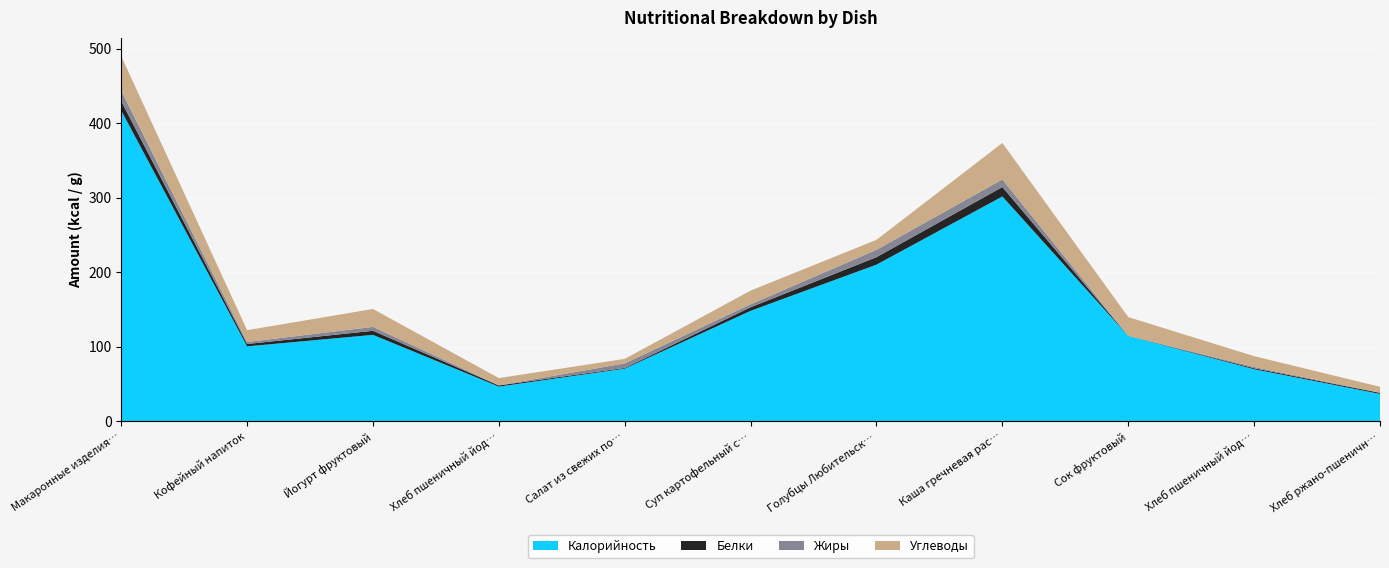

Reading right to left, list all the values displayed in this chart.

Калорийность: Хлеб ржано-пшеничный=36.8	Хлеб пшеничный йодированный (обед)=69.9	Сок фруктовый=114.6	Каша гречневая рассыпчатая=301.6	Голубцы Любительские тушеные=210.2	Суп картофельный с крупой рисовой=148.2	Салат из свежих помидор и огурцов=70.7	Хлеб пшеничный йодированный (завтрак)=46.6	Йогурт фруктовый=116.0	Кофейный напиток=100.6	Макаронные изделия с сыром=416.8
Белки: Хлеб ржано-пшеничный=1.5	Хлеб пшеничный йодированный (обед)=1.4	Сок фруктовый=0.2	Каша гречневая рассыпчатая=12.7	Голубцы Любительские тушеные=10.0	Суп картофельный с крупой рисовой=4.8	Салат из свежих помидор и огурцов=1.0	Хлеб пшеничный йодированный (завтрак)=1.6	Йогурт фруктовый=5.5	Кофейный напиток=3.2	Макаронные изделия с сыром=12.6
Жиры: Хлеб ржано-пшеничный=0.2	Хлеб пшеничный йодированный (обед)=1.7	Сок фруктовый=0.0	Каша гречневая рассыпчатая=10.3	Голубцы Любительские тушеные=9.9	Суп картофельный с крупой рисовой=4.0	Салат из свежих помидор и огурцов=6.1	Хлеб пшеничный йодированный (завтрак)=0.2	Йогурт фруктовый=5.2	Кофейный напиток=2.7	Макаронные изделия с сыром=14.2
Углеводы: Хлеб ржано-пшеничный=7.9	Хлеб пшеничный йодированный (обед)=14.5	Сок фруктовый=25.1	Каша гречневая рассыпчатая=48.8	Голубцы Любительские тушеные=13.4	Суп картофельный с крупой рисовой=18.3	Салат из свежих помидор и огурцов=6.1	Хлеб пшеничный йодированный (завтрак)=9.7	Йогурт фруктовый=24.0	Кофейный напиток=15.8	Макаронные изделия с сыром=46.2